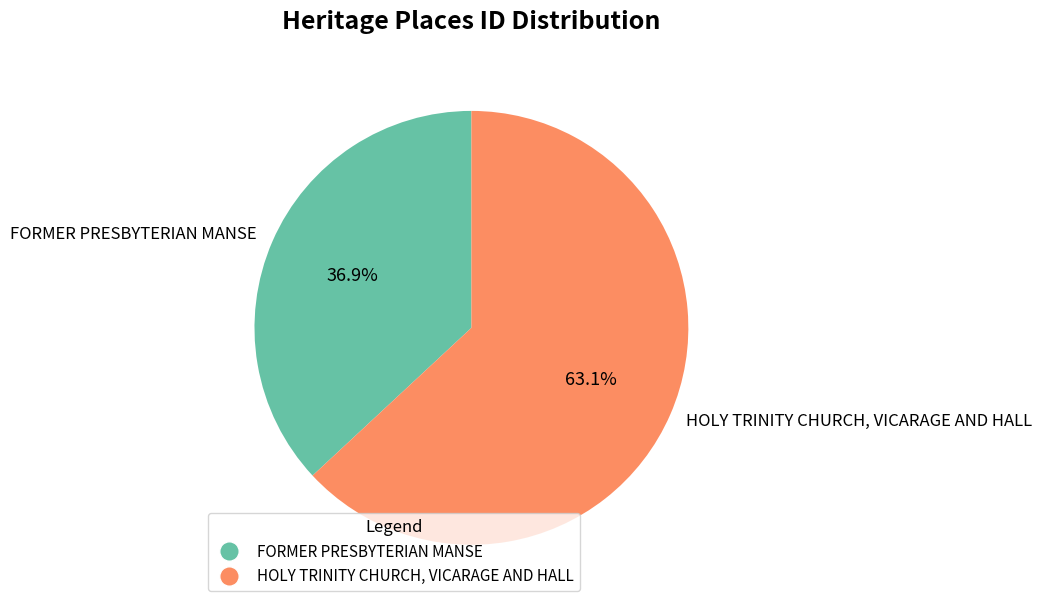

Which has a higher value, FORMER PRESBYTERIAN MANSE or HOLY TRINITY CHURCH, VICARAGE AND HALL?

HOLY TRINITY CHURCH, VICARAGE AND HALL